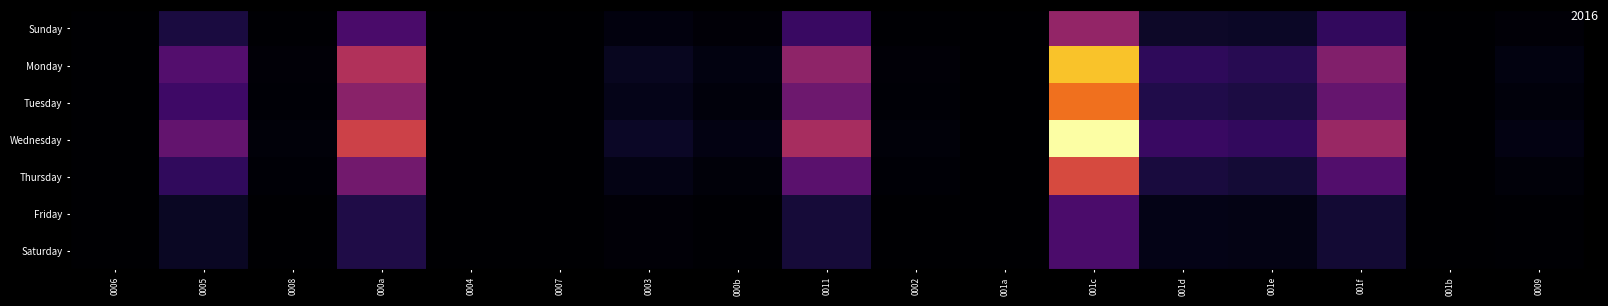

Reading right to left, what are all the values shown in this chart?

Sunday: 0009=0.8	001b=0.0	001f=10.0	001e=4.0	001d=4.4	001c=24.0	001a=0.0	0002=0.4	0011=10.8	000b=0.8	0003=1.6	0007=0.0	0004=0.0	000a=13.2	0008=0.4	0005=6.8	0006=0.0
Monday: 0009=1.7	001b=0.0	001f=21.5	001e=8.6	001d=9.5	001c=51.6	001a=0.0	0002=0.9	0011=23.2	000b=1.7	0003=3.4	0007=0.0	0004=0.0	000a=28.4	0008=0.9	0005=14.6	0006=0.0
Tuesday: 0009=1.4	001b=0.0	001f=17.1	001e=6.9	001d=7.5	001c=41.1	001a=0.0	0002=0.7	0011=18.5	000b=1.4	0003=2.7	0007=0.0	0004=0.0	000a=22.6	0008=0.7	0005=11.7	0006=0.0
Wednesday: 0009=2.0	001b=0.0	001f=25.0	001e=10.0	001d=11.0	001c=60.0	001a=0.0	0002=1.0	0011=27.0	000b=2.0	0003=4.0	0007=0.0	0004=0.0	000a=33.0	0008=1.0	0005=17.0	0006=0.0
Thursday: 0009=1.2	001b=0.0	001f=14.5	001e=5.8	001d=6.4	001c=34.7	001a=0.0	0002=0.6	0011=15.6	000b=1.2	0003=2.3	0007=0.0	0004=0.0	000a=19.1	0008=0.6	0005=9.8	0006=0.0
Friday: 0009=0.4	001b=0.0	001f=5.6	001e=2.2	001d=2.5	001c=13.5	001a=0.0	0002=0.2	0011=6.1	000b=0.4	0003=0.9	0007=0.0	0004=0.0	000a=7.4	0008=0.2	0005=3.8	0006=0.0
Saturday: 0009=0.4	001b=0.0	001f=5.6	001e=2.2	001d=2.5	001c=13.5	001a=0.0	0002=0.2	0011=6.1	000b=0.4	0003=0.9	0007=0.0	0004=0.0	000a=7.4	0008=0.2	0005=3.8	0006=0.0